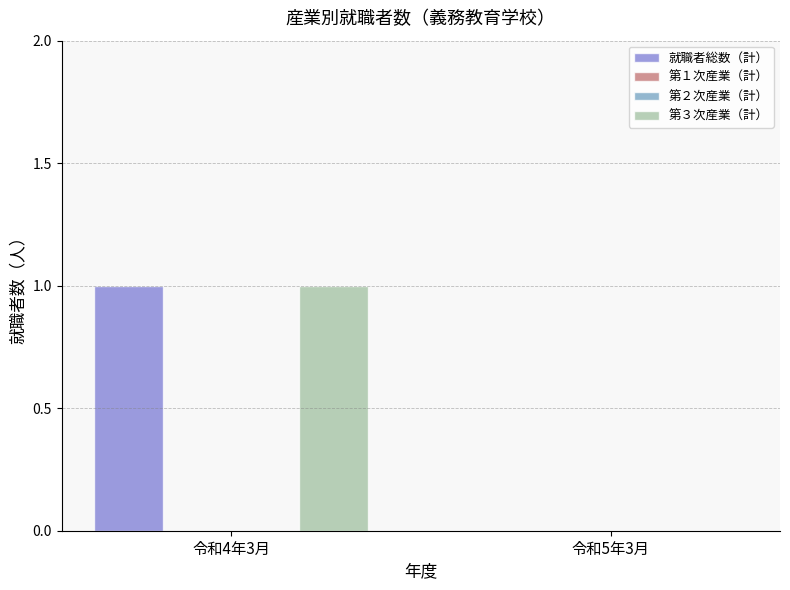

At 令和4年3月, list the series in order from smallest to largest.

第１次産業（計）, 第２次産業（計）, 就職者総数（計）, 第３次産業（計）